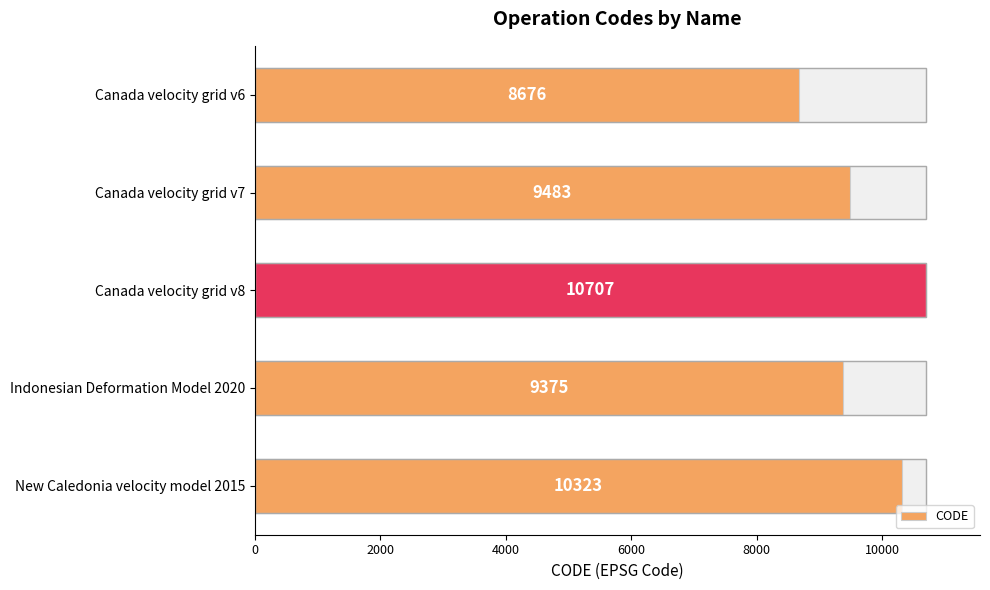

Is it true that the value at Canada velocity grid v7 is 4630?

False